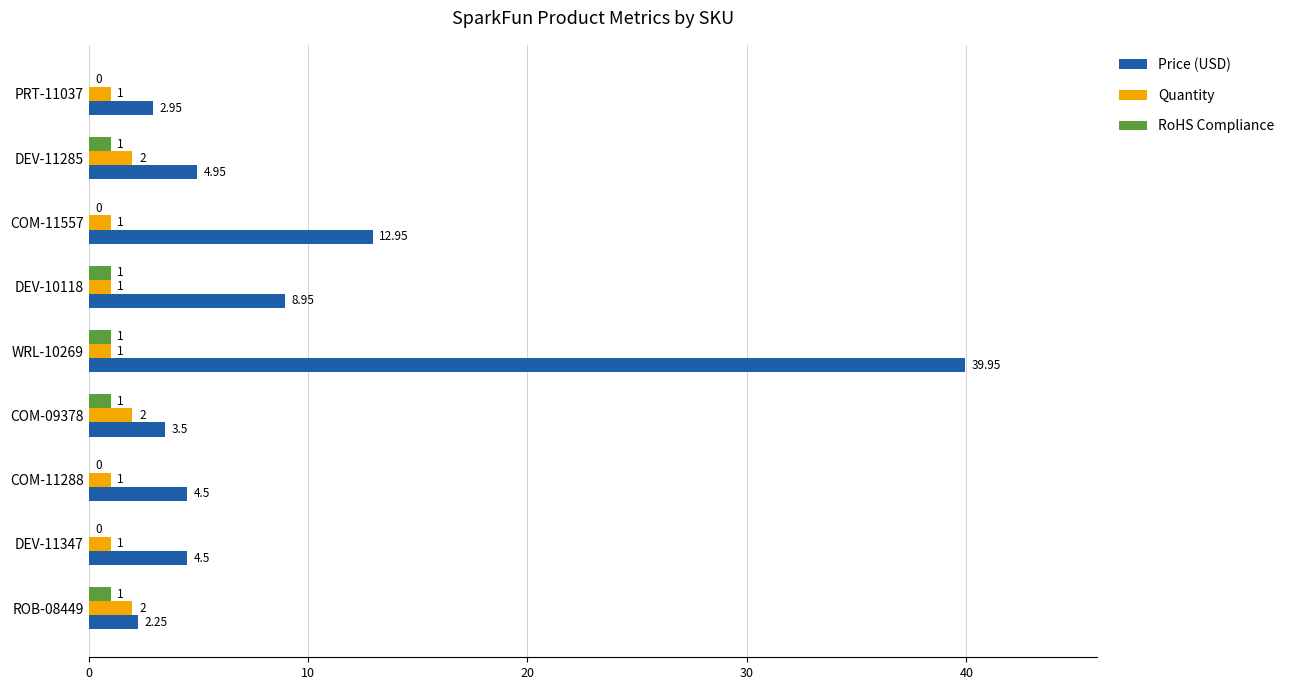

Which series changed the most between WRL-10269 and COM-11557?

Price (USD)